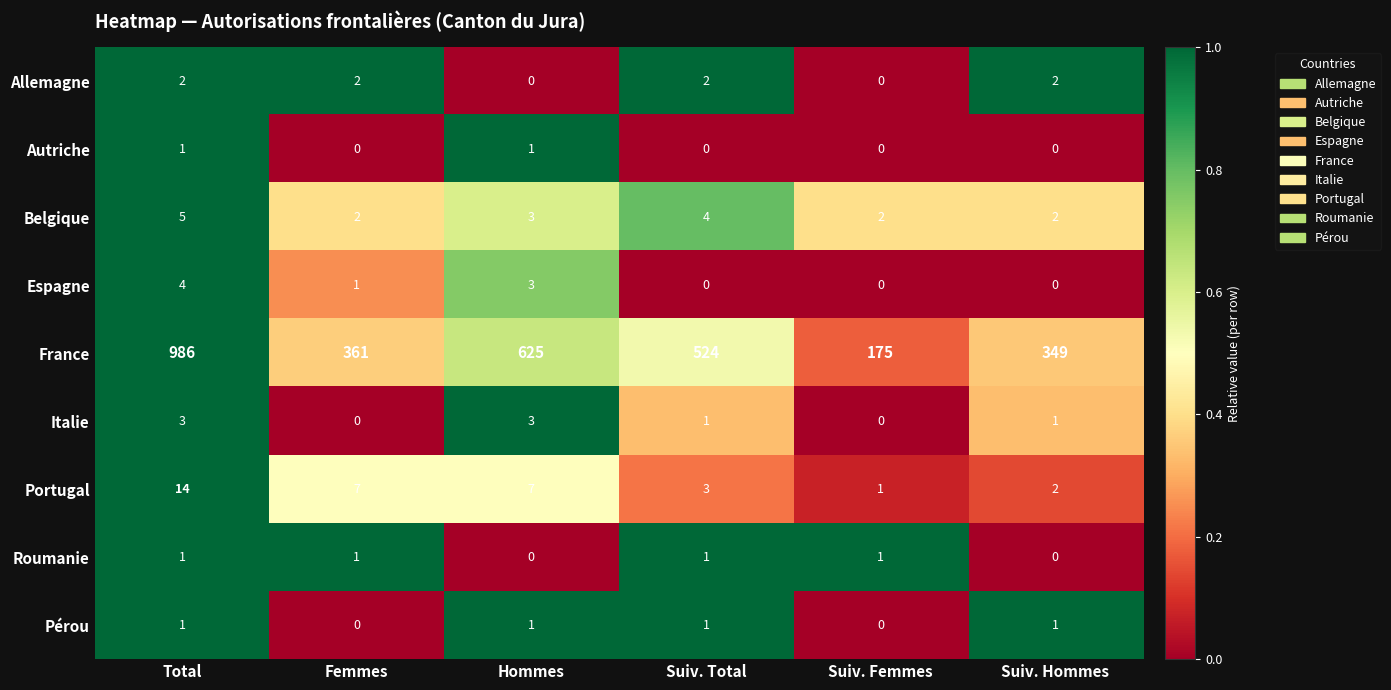

What is the total value across all series at Femmes?

374